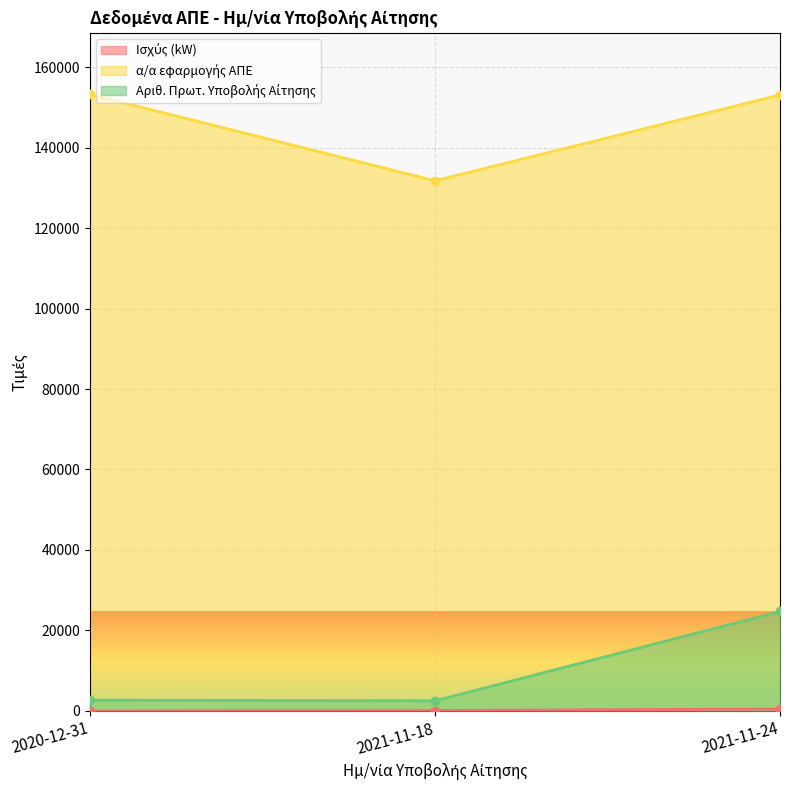

What is the difference between the maximum and minimum values in the α/α εφαρμογής ΑΠΕ series?

21448.0